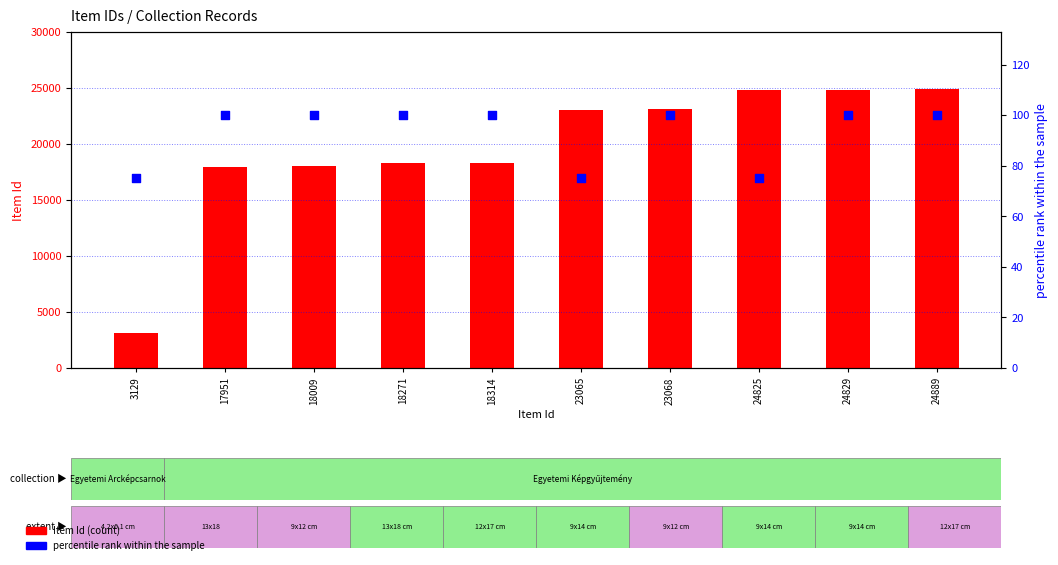

At which category is the sum across all series the highest?

24889